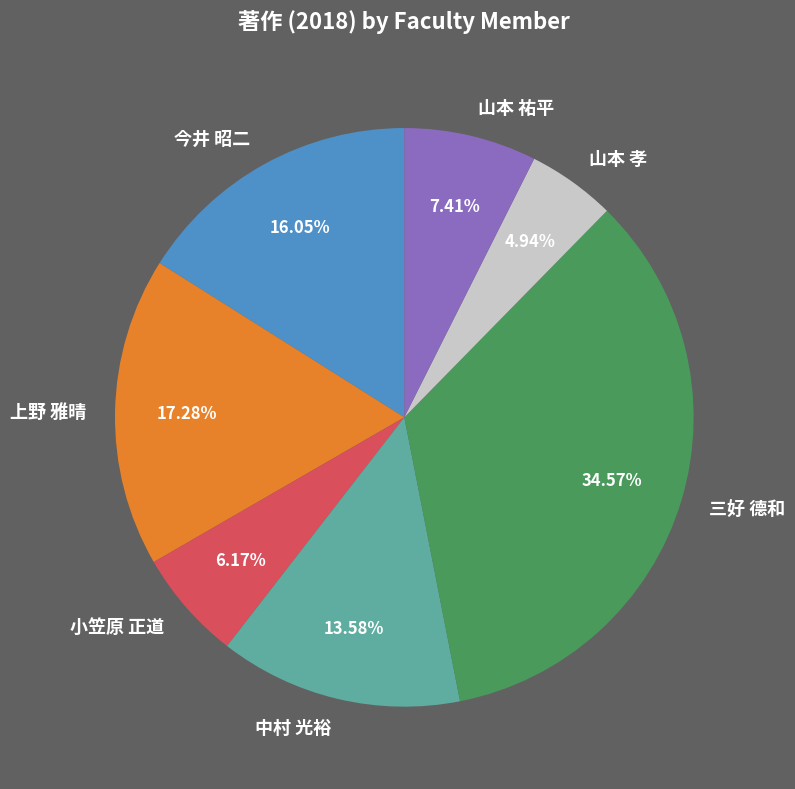

Is there any slice that represents more than half of the pie?

No